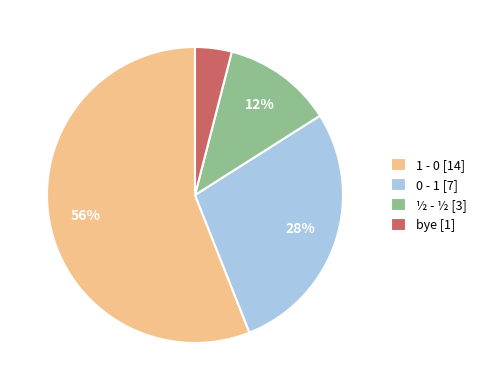

Is it true that 1 - 0 [14] is 56% of the pie?

True